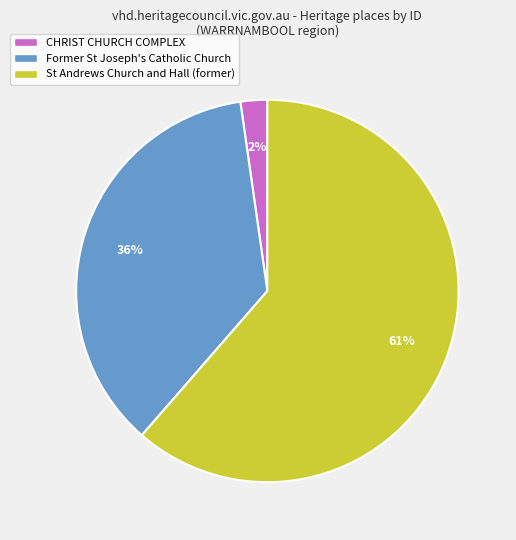

The CHRIST CHURCH COMPLEX slice represents 13% of the pie. True or false?

False